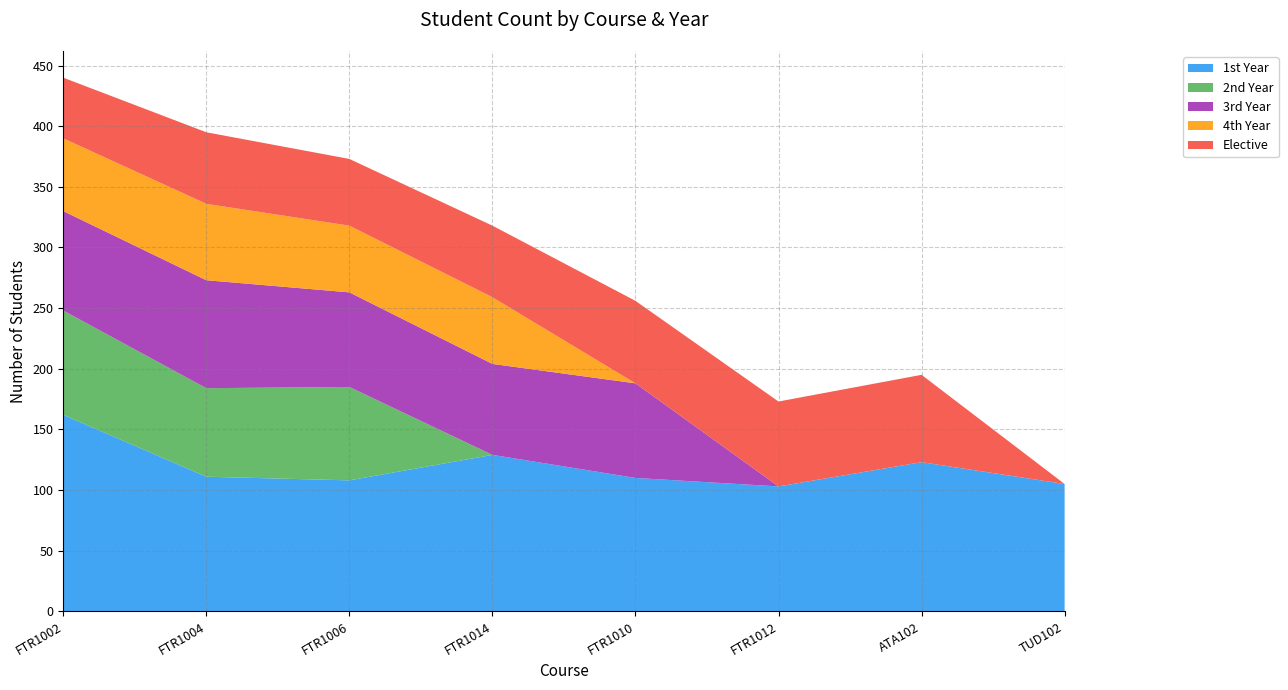

Reading left to right, what are all the values shown in this chart?

1st Year: FTR1002=162	FTR1004=111	FTR1006=108	FTR1014=129	FTR1010=110	FTR1012=103	ATA102=123	TUD102=105
2nd Year: FTR1002=86	FTR1004=73	FTR1006=77	FTR1014=0	FTR1010=0	FTR1012=0	ATA102=0	TUD102=0
3rd Year: FTR1002=82	FTR1004=89	FTR1006=78	FTR1014=75	FTR1010=78	FTR1012=0	ATA102=0	TUD102=0
4th Year: FTR1002=60	FTR1004=63	FTR1006=55	FTR1014=55	FTR1010=0	FTR1012=0	ATA102=0	TUD102=0
Elective: FTR1002=50	FTR1004=59	FTR1006=55	FTR1014=59	FTR1010=68	FTR1012=70	ATA102=72	TUD102=0